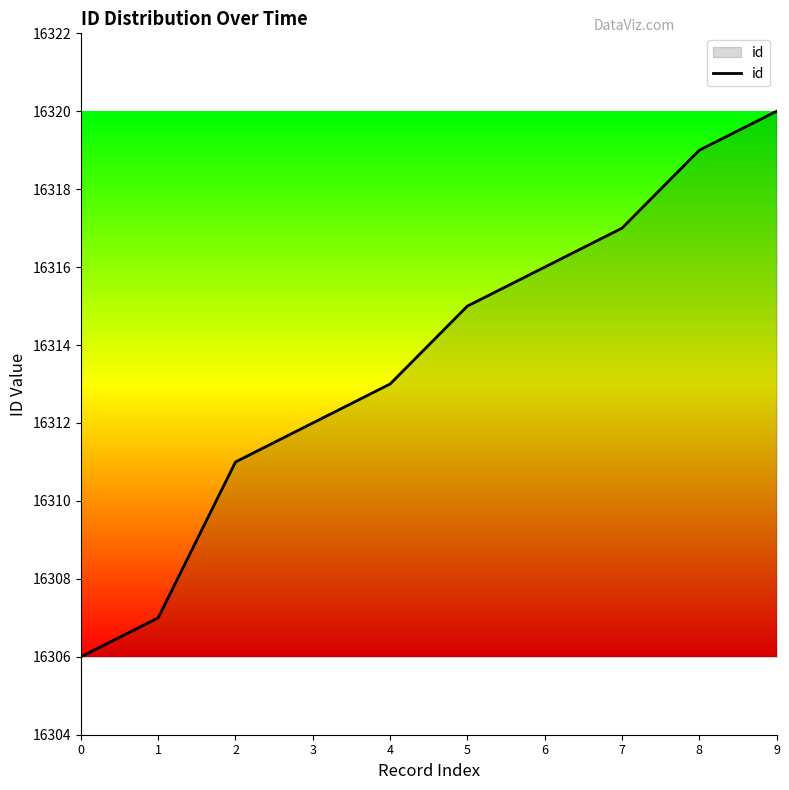

List the labels in order of value, smallest first.

0, 1, 2, 3, 4, 5, 6, 7, 8, 9